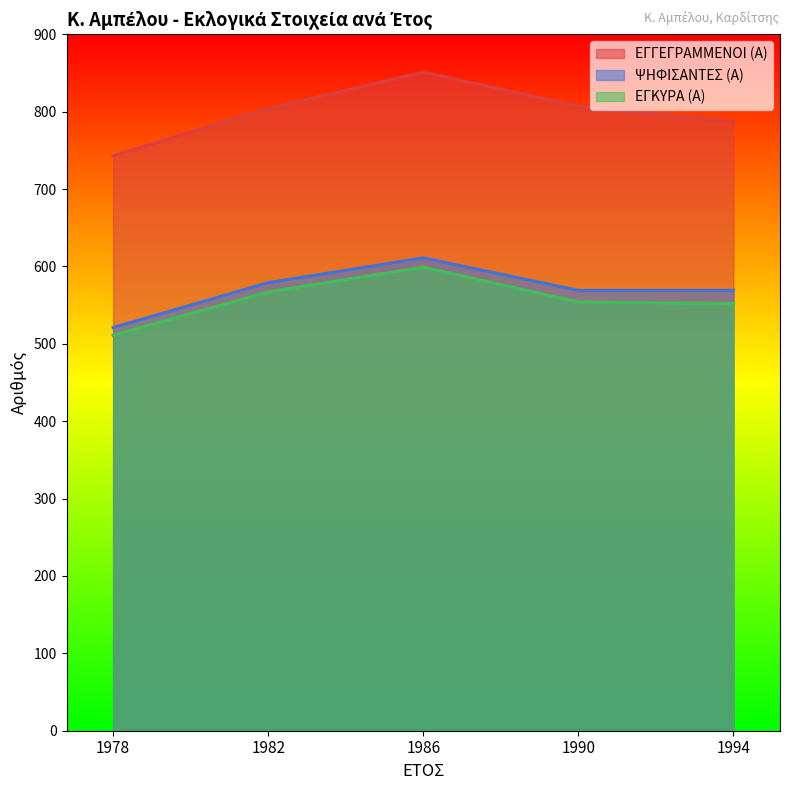

What is the highest value of the ΨΗΦΙΣΑΝΤΕΣ (Α) series?

611